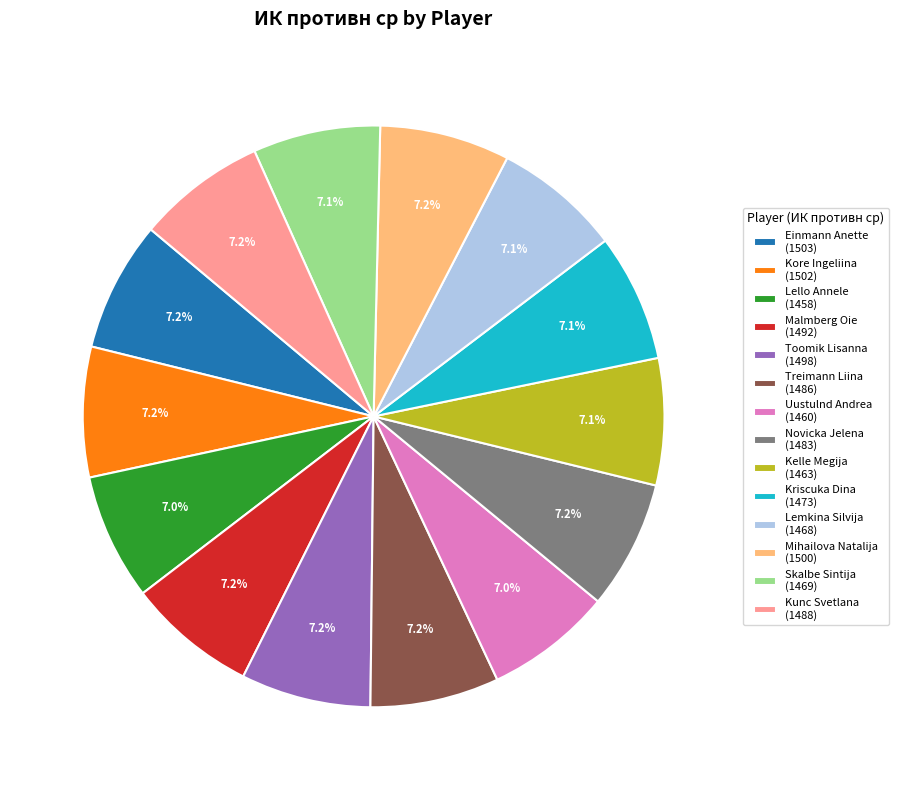

How much of the chart is everything except Skalbe Sintija?

92.9%